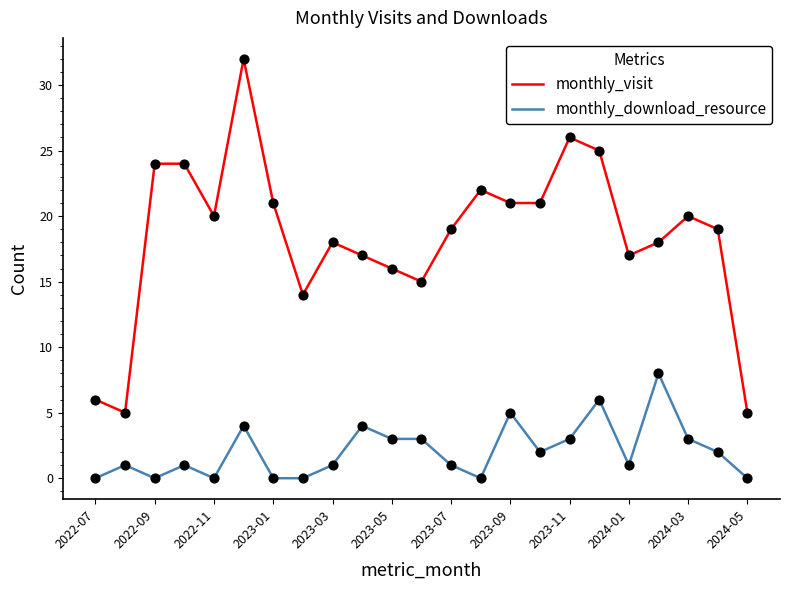

Which series has the widest spread of values?

monthly_visit